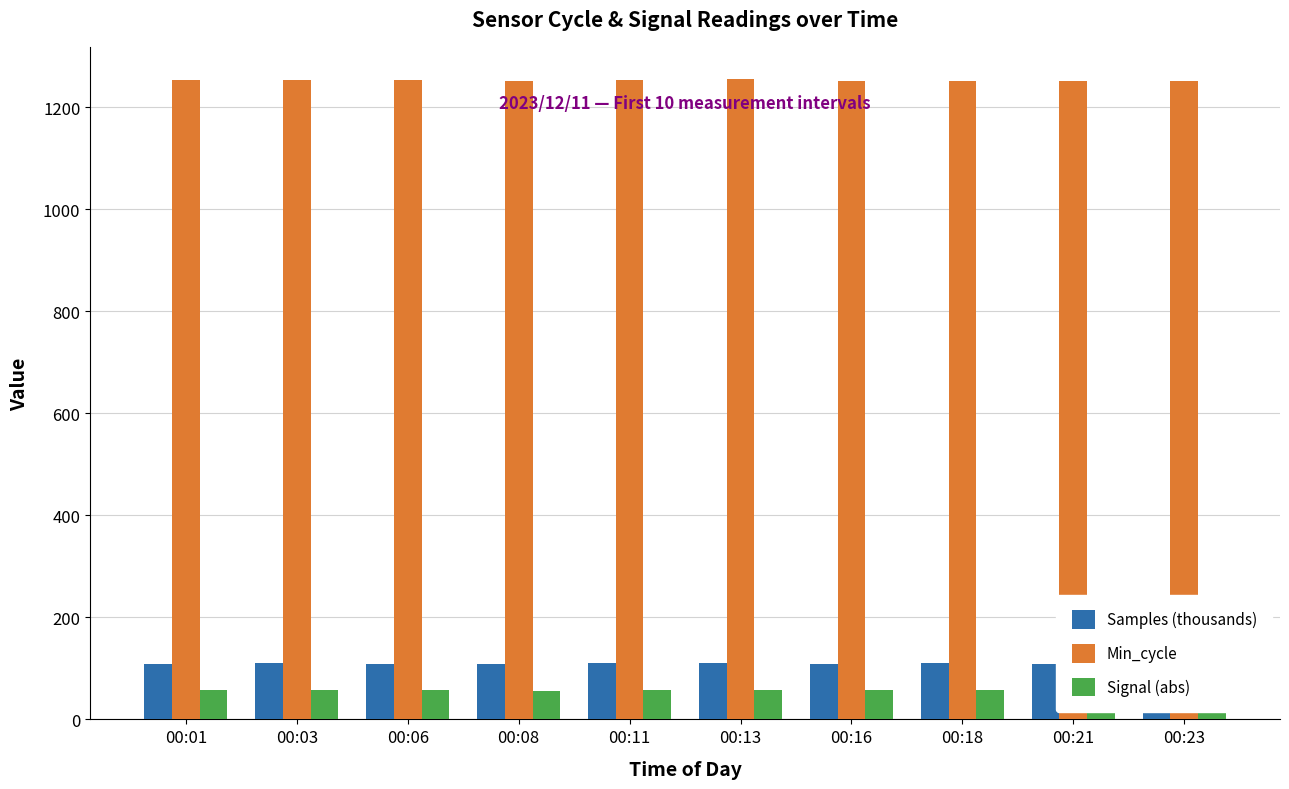

How many series are shown in this chart?

3